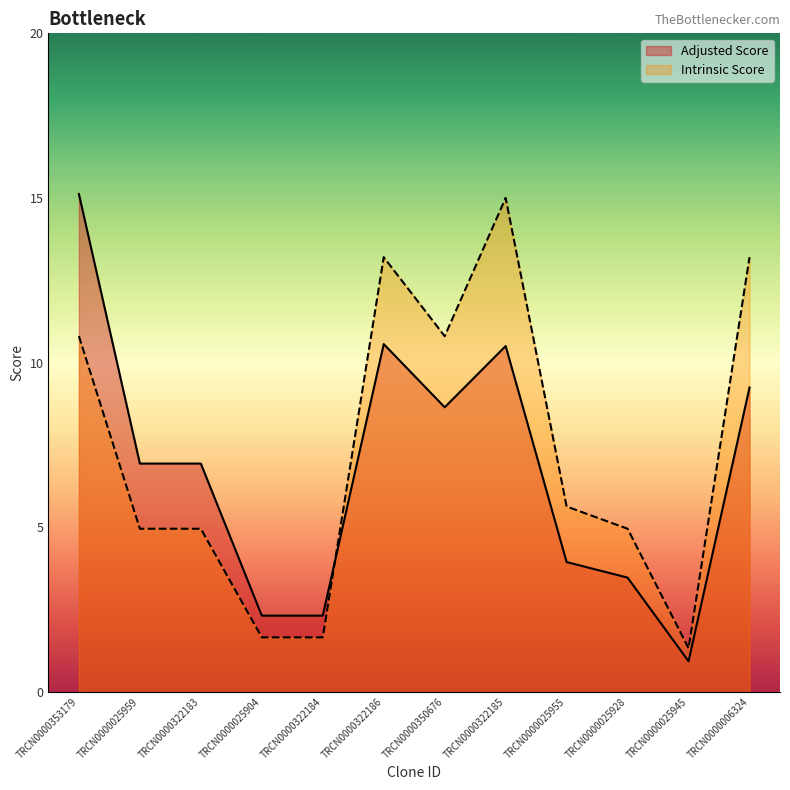

What are all the series names shown in the legend?

Adjusted Score, Intrinsic Score